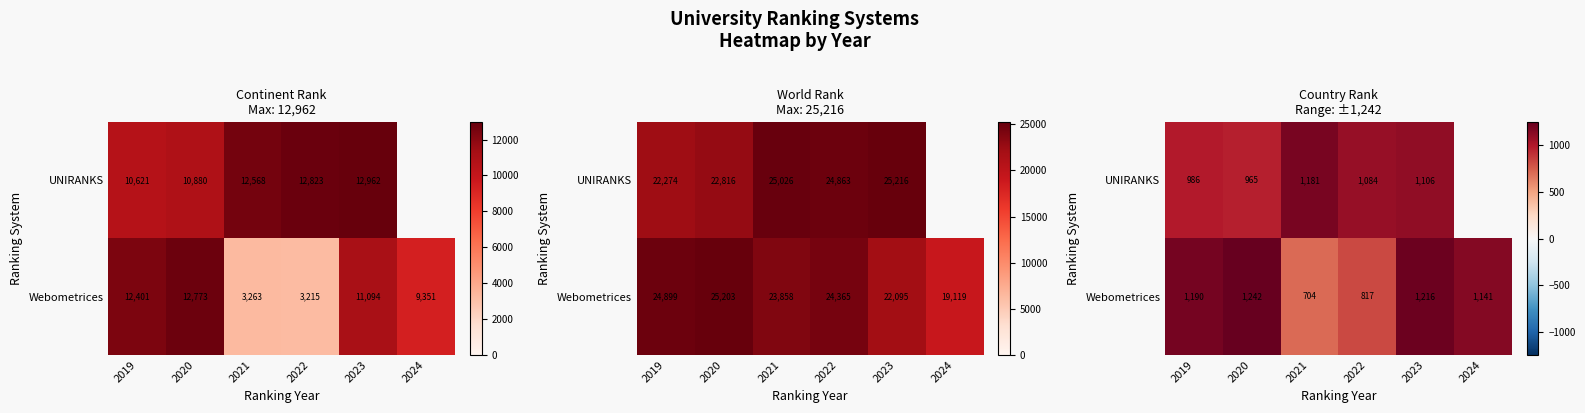

How many series are shown in this chart?

2